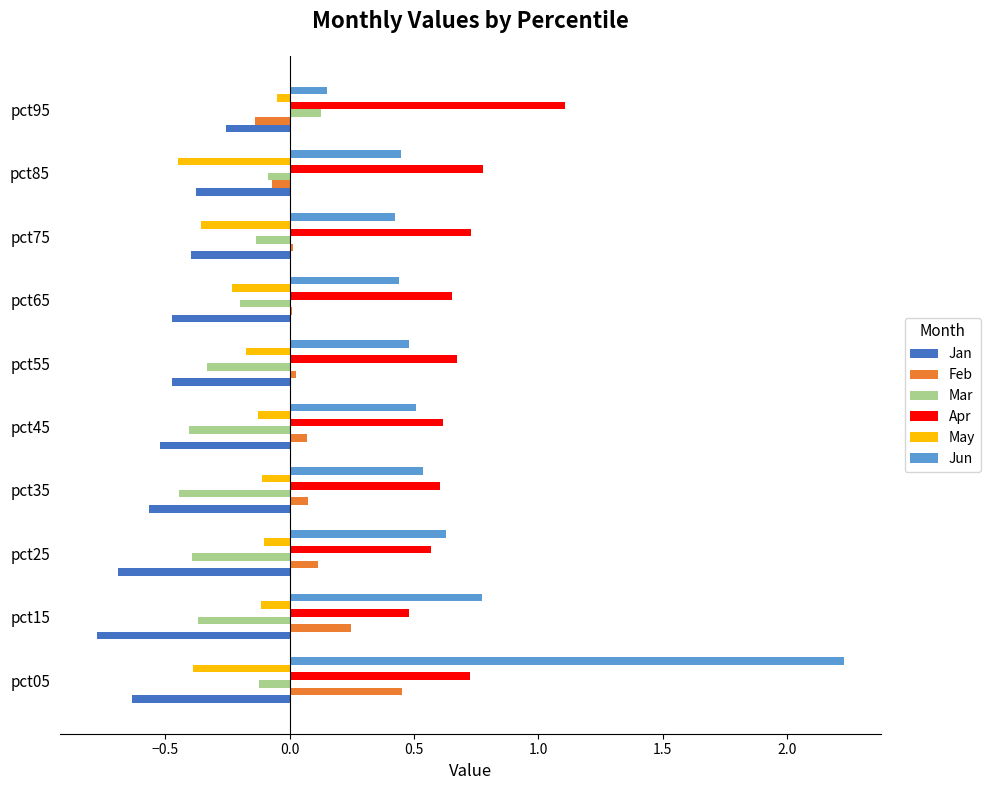

Which category has the highest value in the Mar series?

pct95